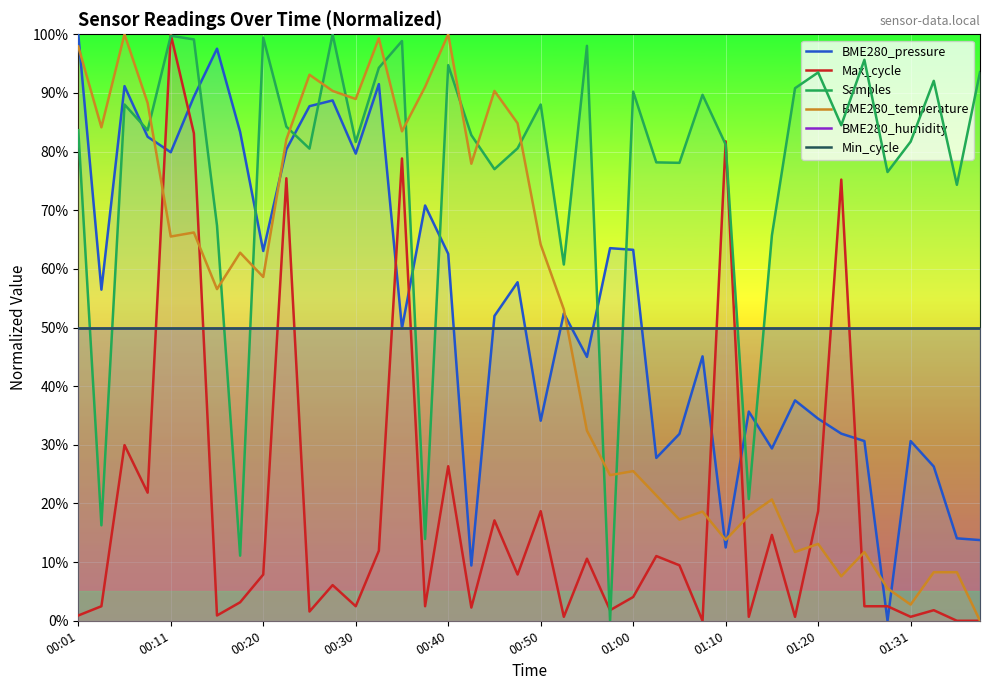

Between 17 and 13, which is larger?

13